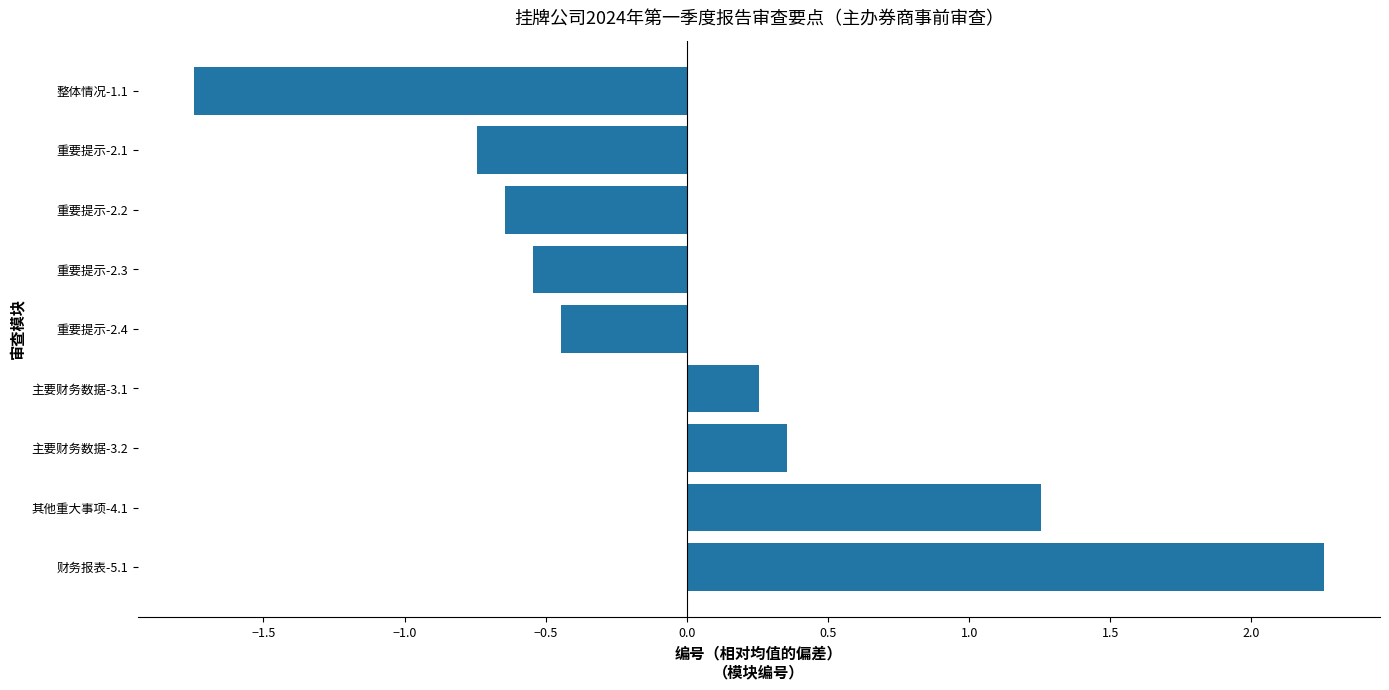

Which label corresponds to the smallest value in the chart?

整体情况-1.1